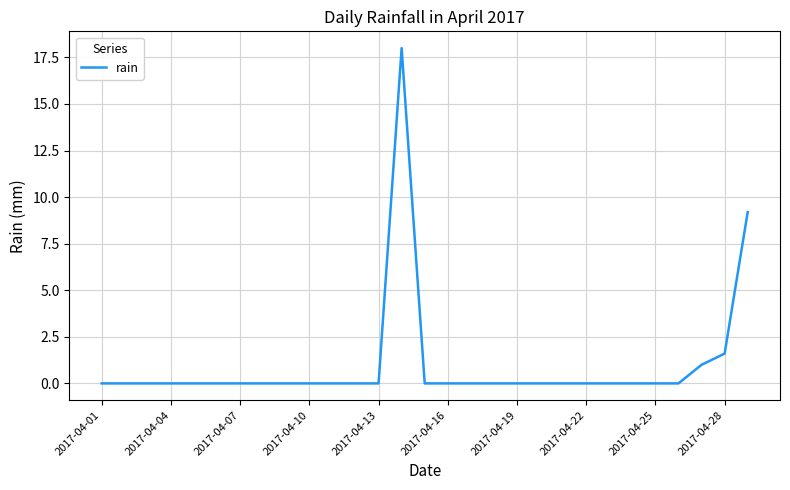

Reading left to right, list all the values displayed in this chart.

0.0	0.0	0.0	0.0	0.0	0.0	0.0	0.0	0.0	0.0	0.0	0.0	0.0	18.0	0.0	0.0	0.0	0.0	0.0	0.0	0.0	0.0	0.0	0.0	0.0	0.0	1.0	1.6	9.2